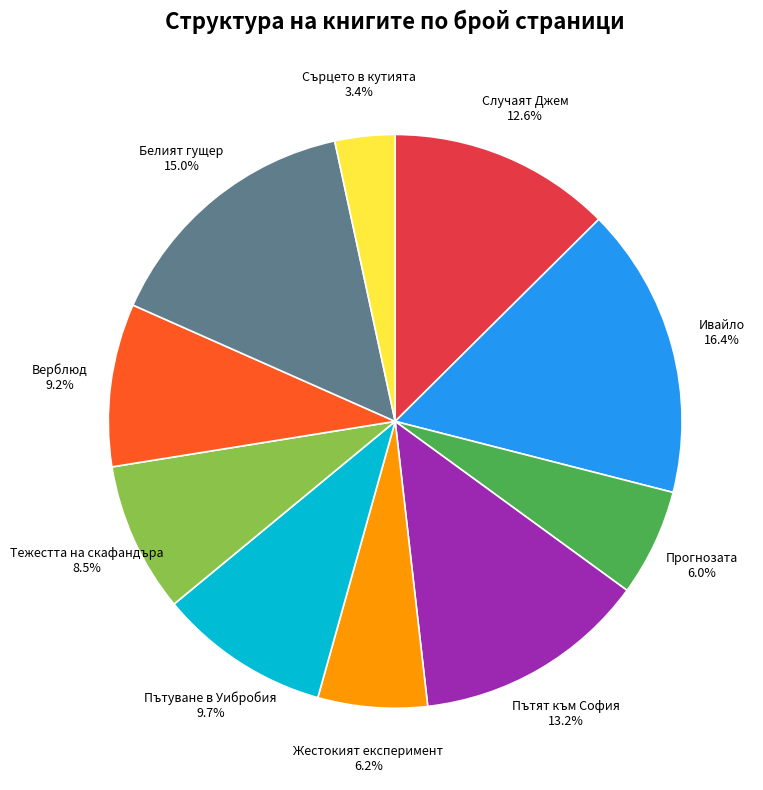

Is there a majority slice in this chart?

No